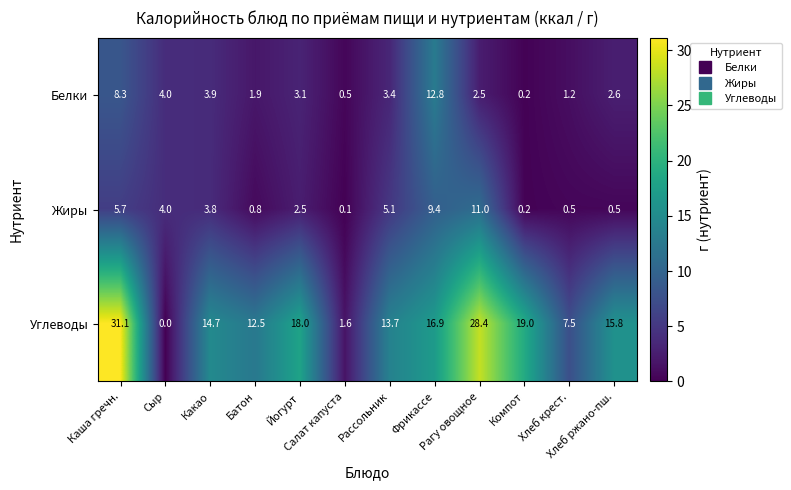

Which series has the largest total across all categories?

Углеводы